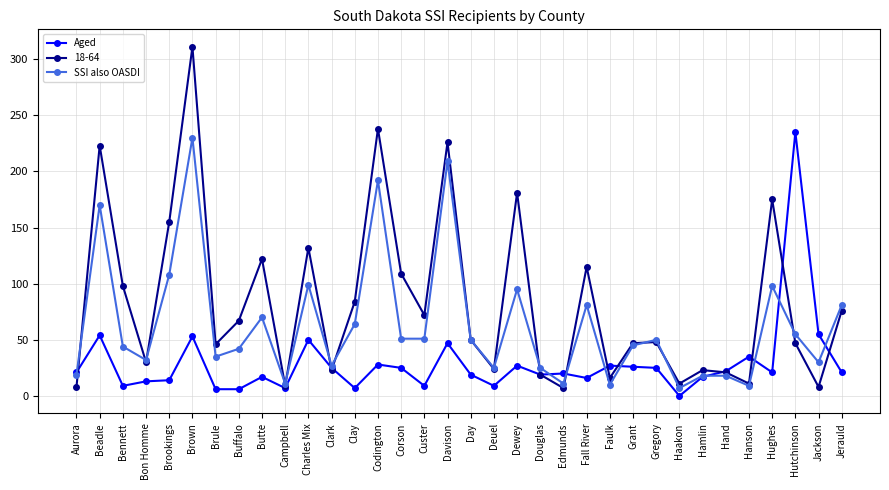

What position from the right is Butte?

26